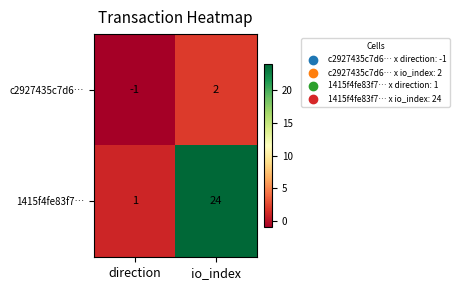

What is the spread (max minus min) of values at io_index?

22